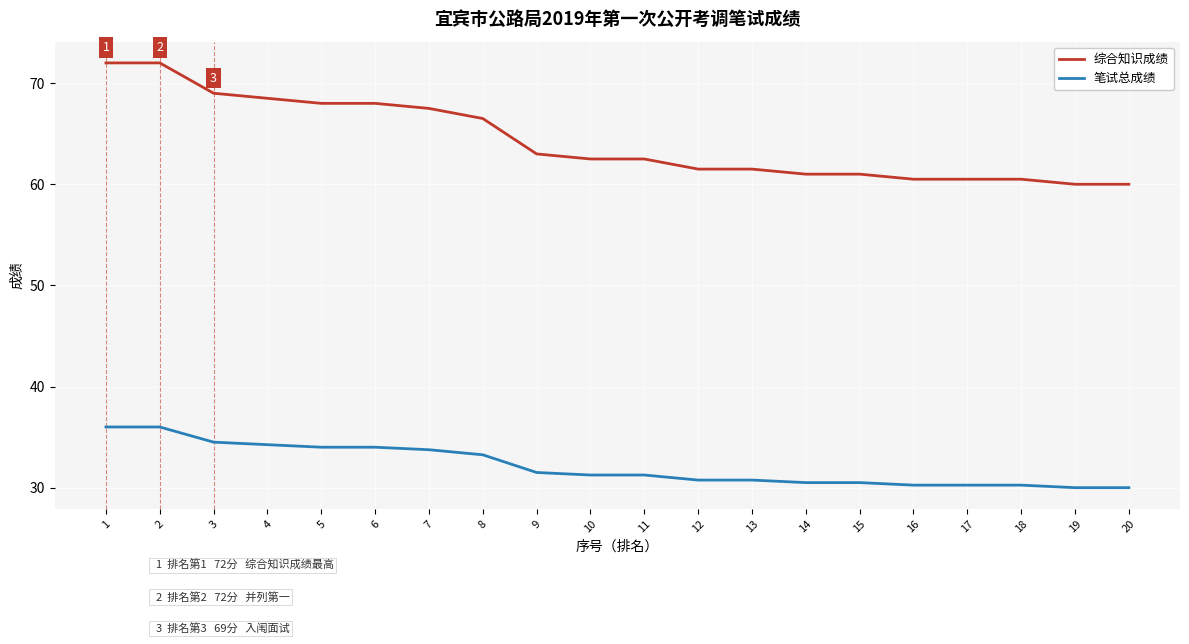

The value of 笔试总成绩 at 20 is 30.0. True or false?

True